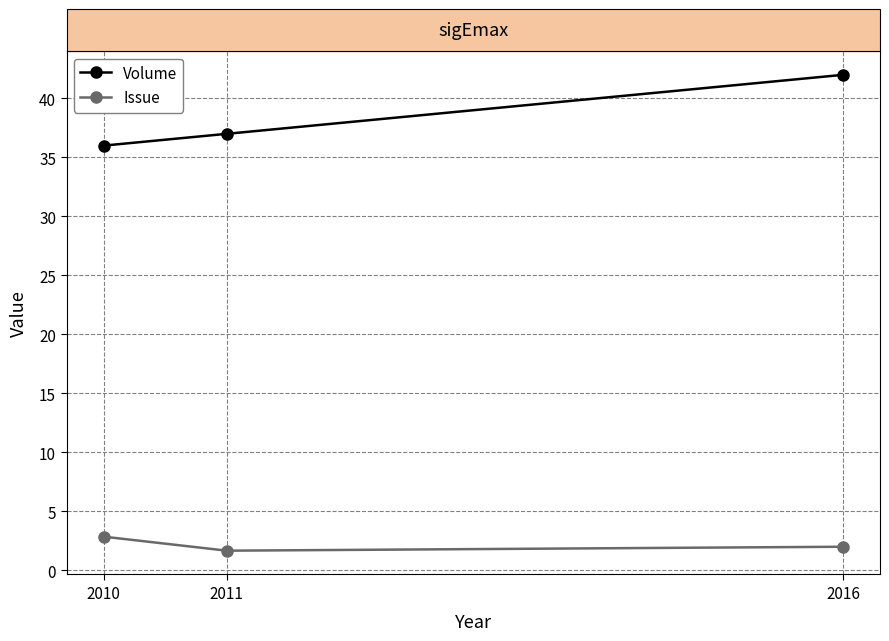

What is the maximum value shown in the chart?

42.0